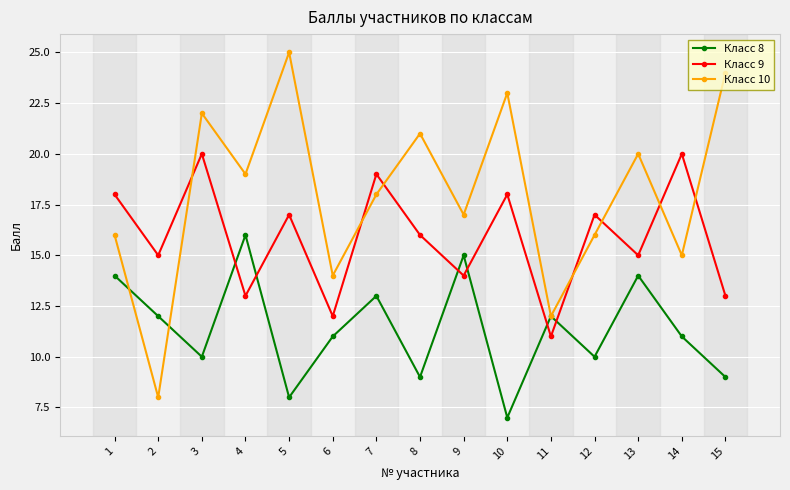

Count the Класс 9 values in the range 13 to 18.

10